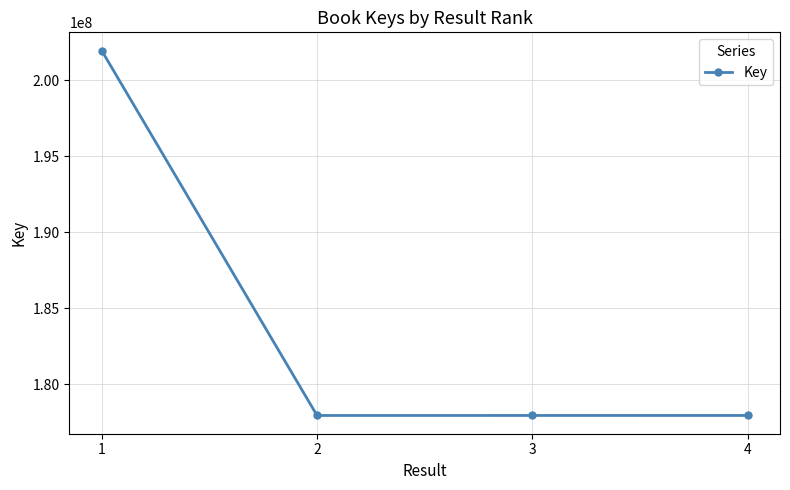

Which has a higher value, 4 or 1?

1